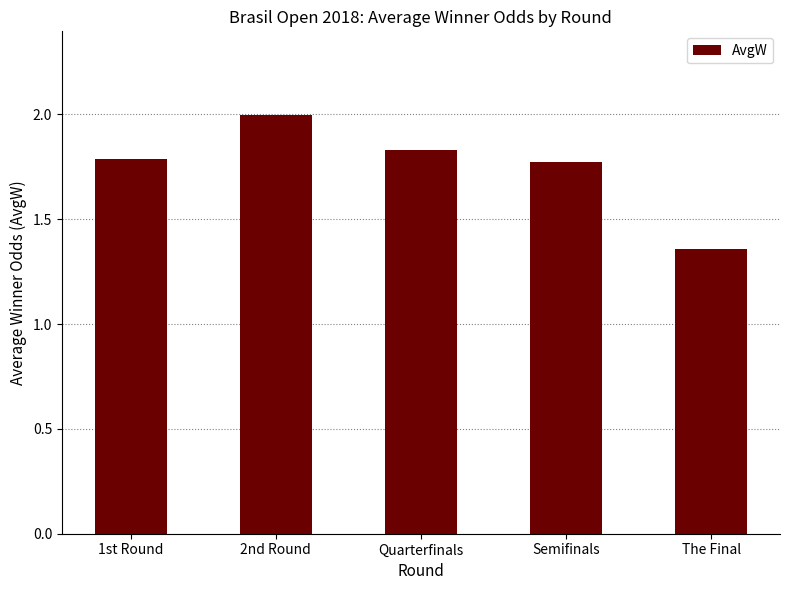

At which category does the chart reach its minimum across all series?

The Final